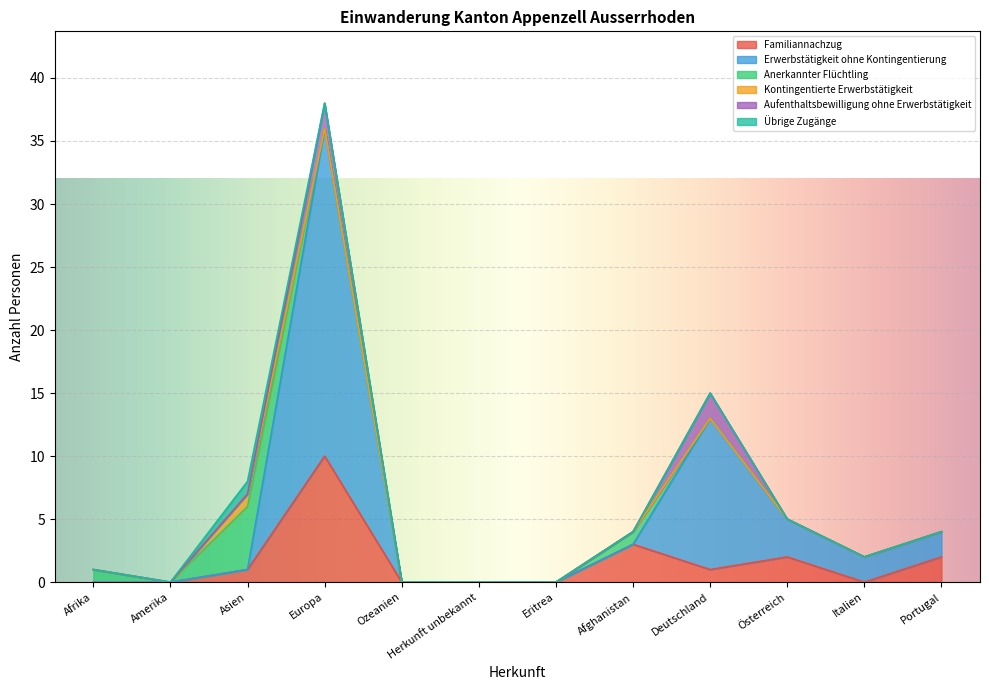

List the labels in order of Erwerbstätigkeit ohne Kontingentierung value, smallest first.

Afrika, Amerika, Asien, Ozeanien, Herkunft unbekannt, Eritrea, Afghanistan, Italien, Portugal, Österreich, Deutschland, Europa